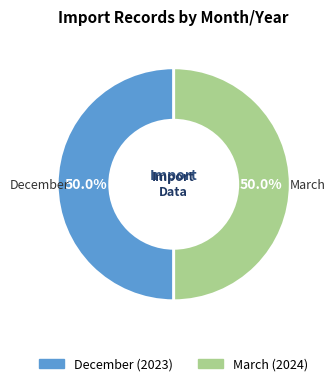

True or false: March accounts for 50% of the total.

True